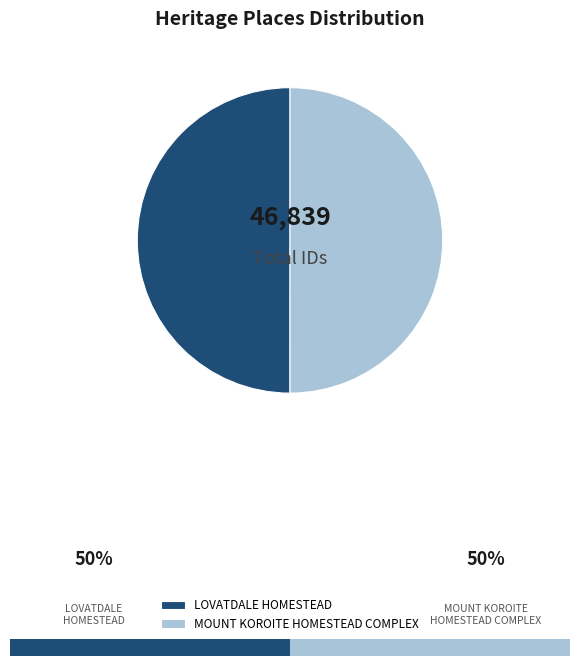

Approximately how many times larger is the value at MOUNT KOROITE HOMESTEAD COMPLEX compared to LOVATDALE HOMESTEAD?

1.0